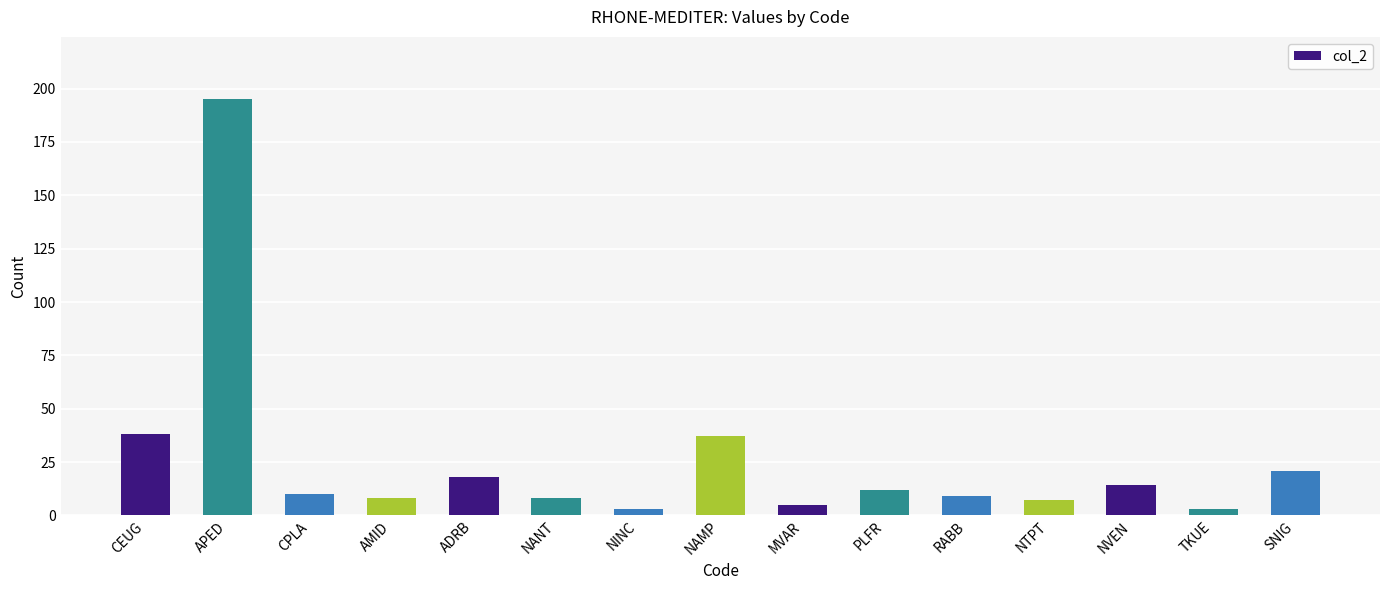

What is the ratio of the value at AMID to the value at NINC?

2.7